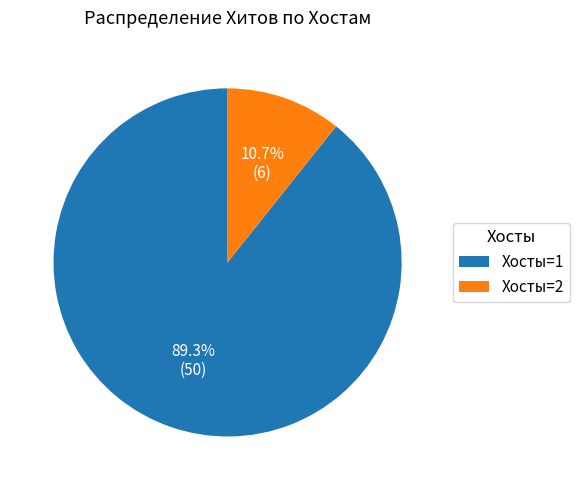

Does Хосты=2 represent more than half of the total?

No